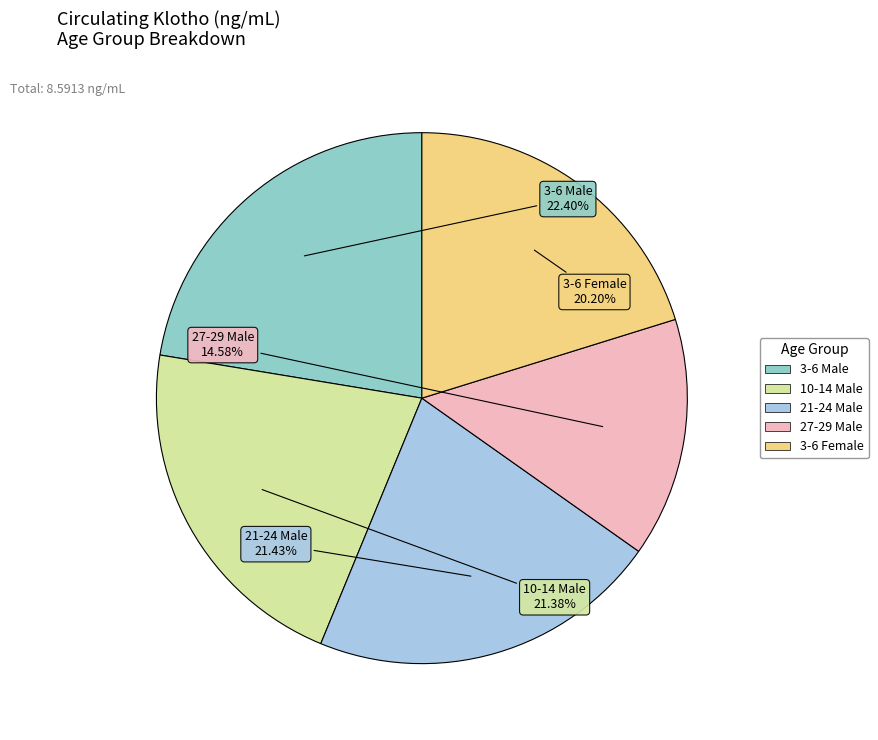

How many slices are in this pie chart?

5